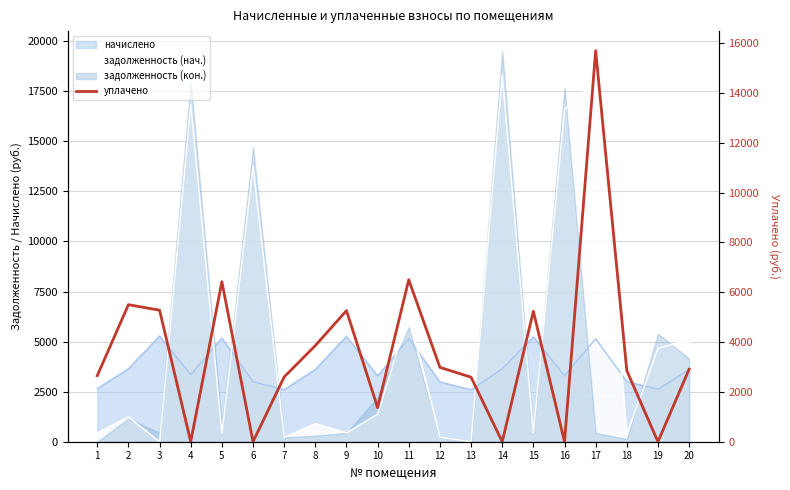

At which category does the data reach its first local valley?

4